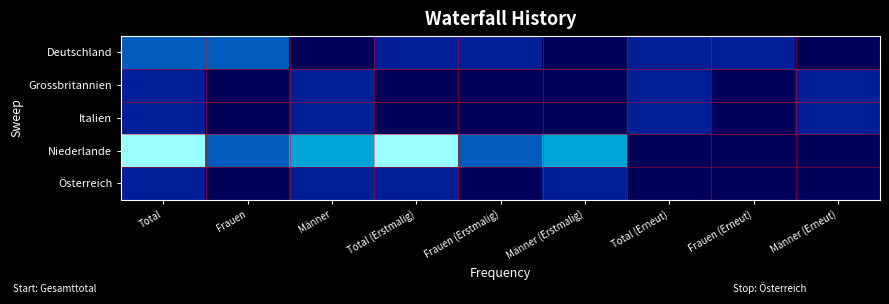

What is the spread (max minus min) of values at Männer (Erstmalig)?

3